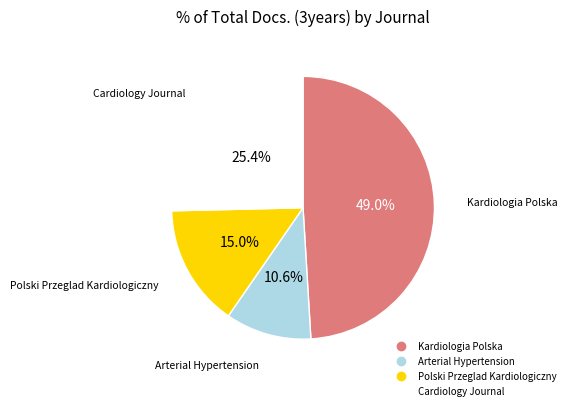

What percentage is the Kardiologia Polska slice, to the nearest percent?

49%